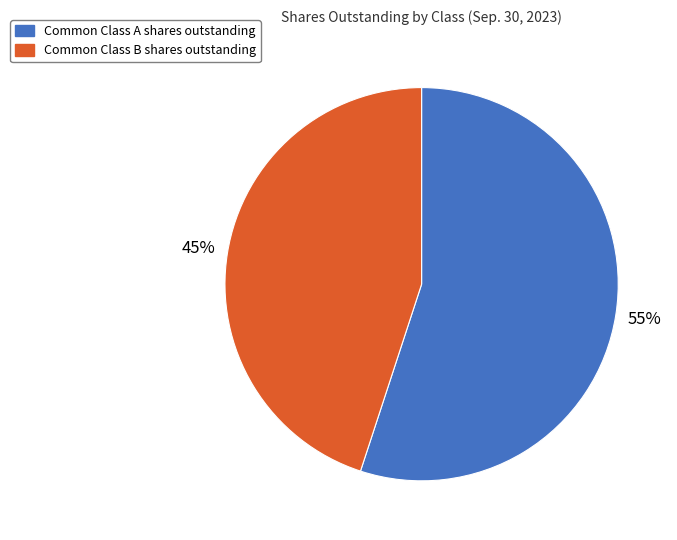

What is the largest slice in the pie chart?

Common Class A shares outstanding